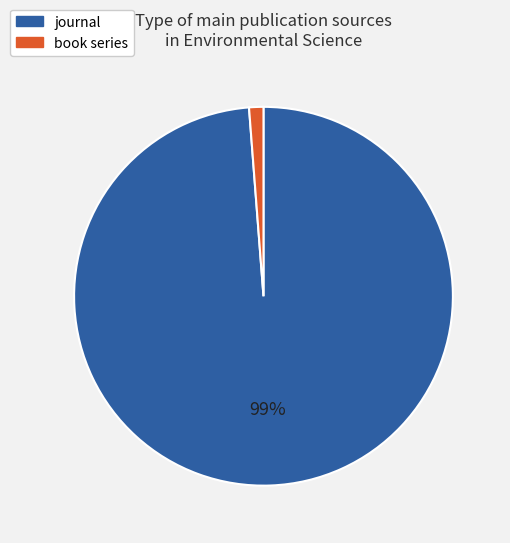

What is the majority slice?

journal